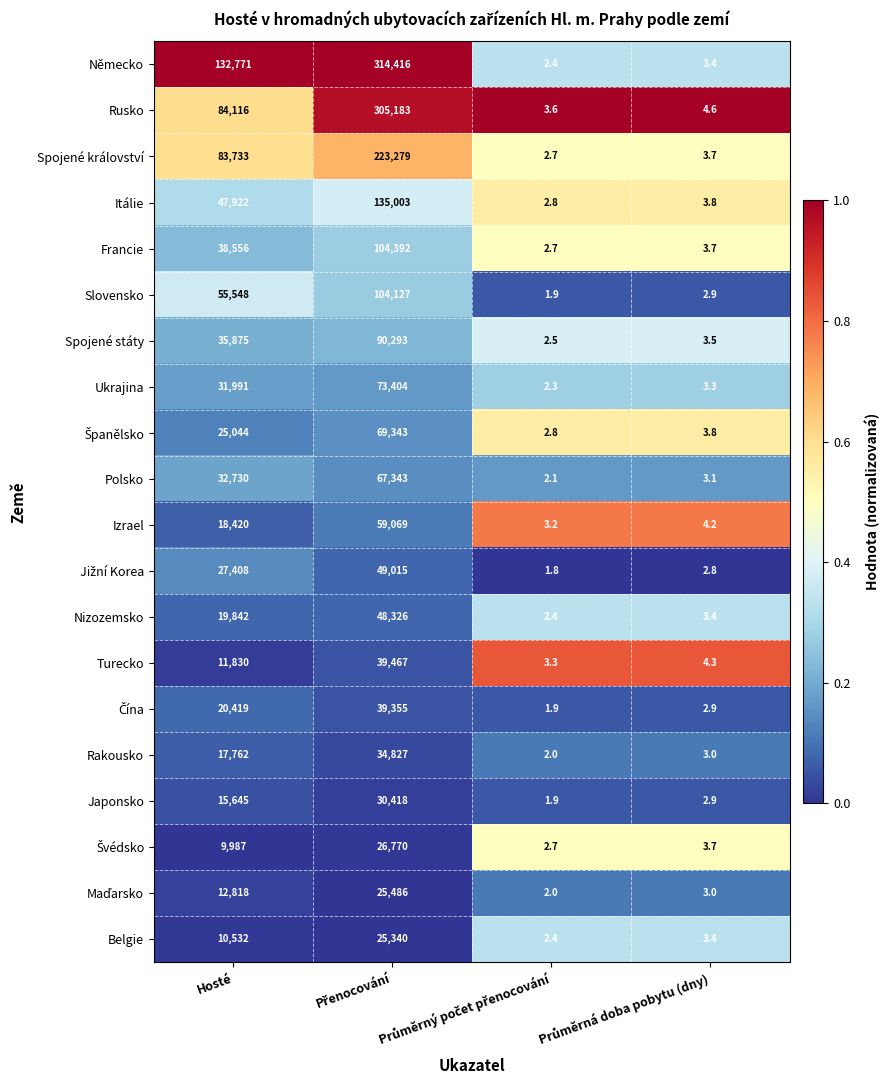

What is the lowest value of the Spojené království series?

2.7